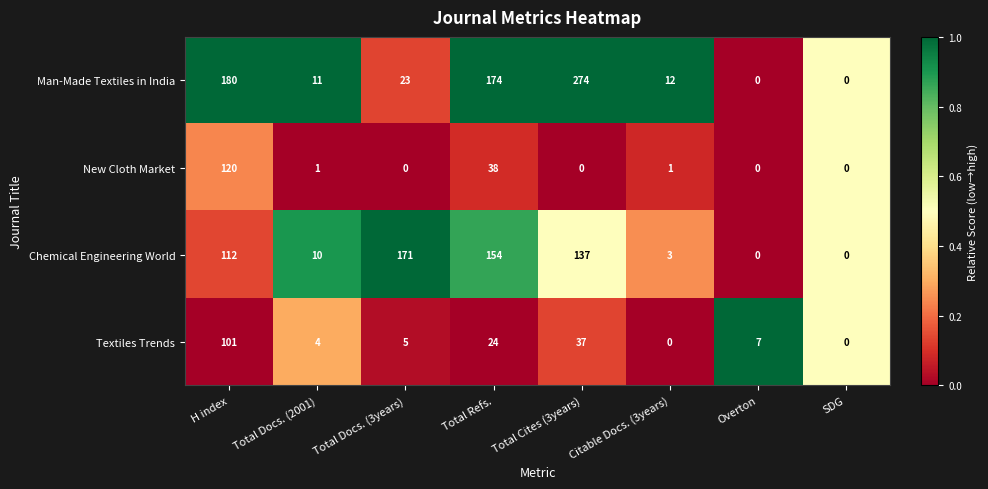

List the series in order of their peak value, lowest first.

Textiles Trends, New Cloth Market, Chemical Engineering World, Man-Made Textiles in India